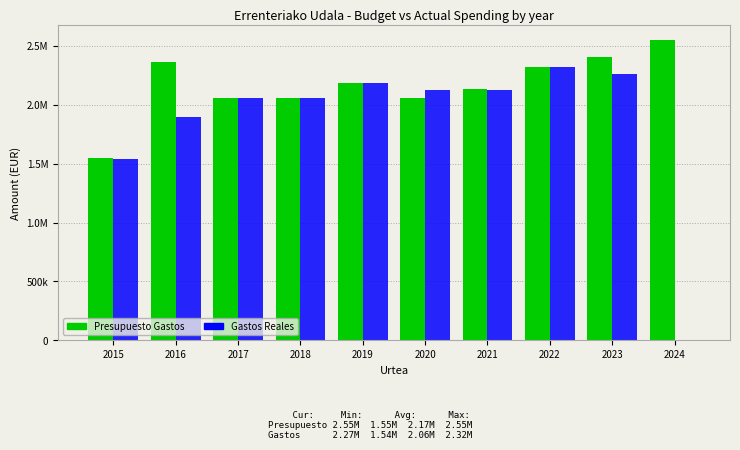

What are all the series names shown in the legend?

Presupuesto Gastos, Gastos Reales